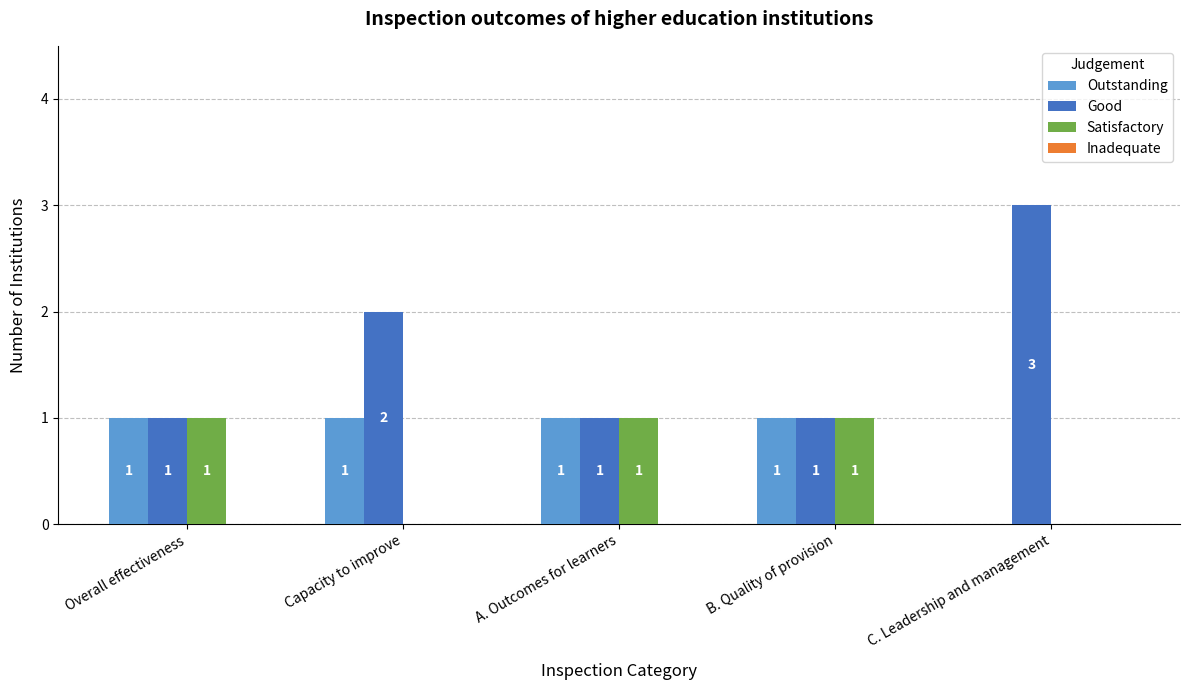

How many data points does each series have?

5